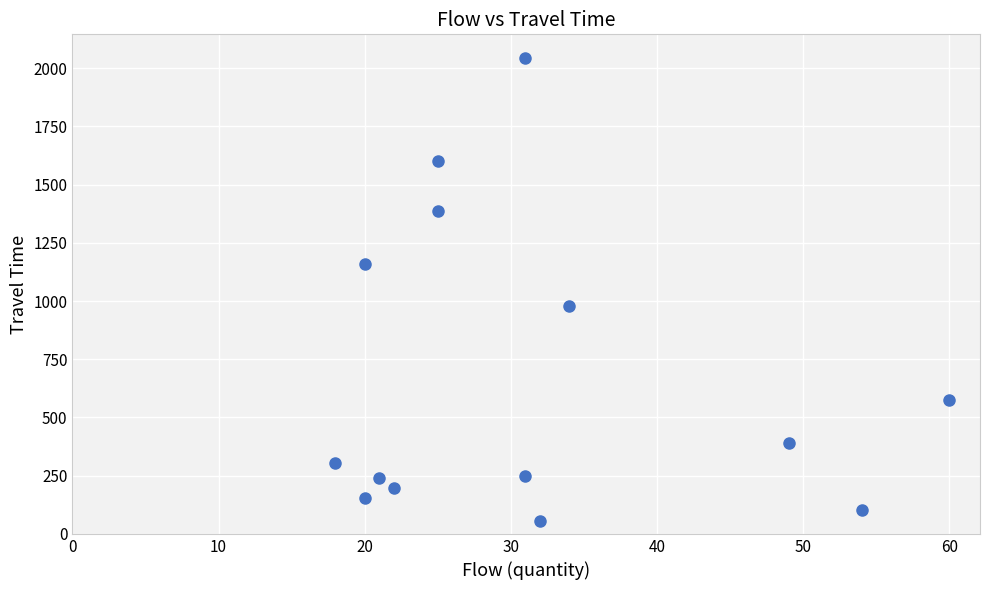

What is the range of X values (max minus min)?

42